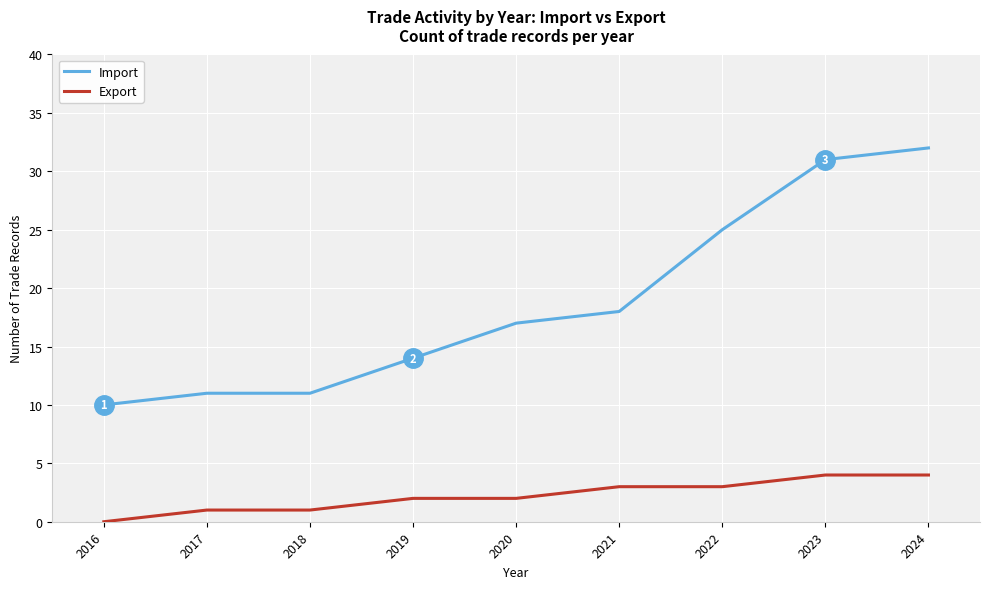

What is the sum of all Import values?

169